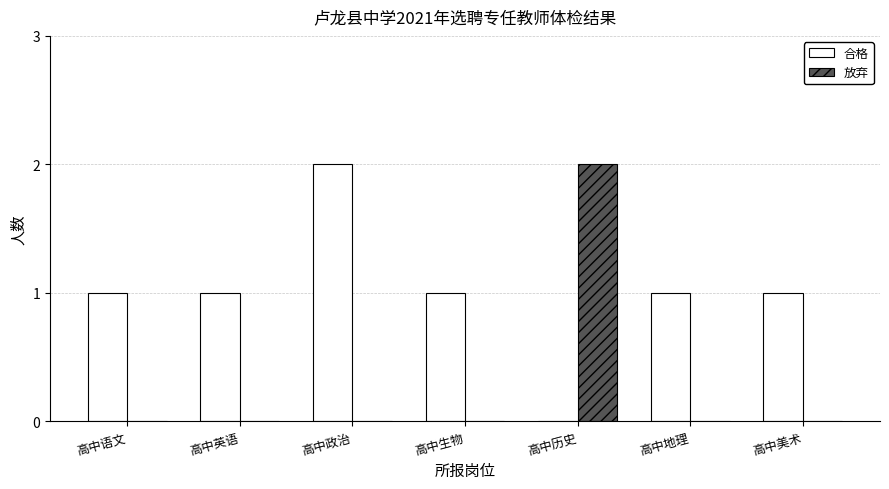

Count the number of data series in this chart.

2